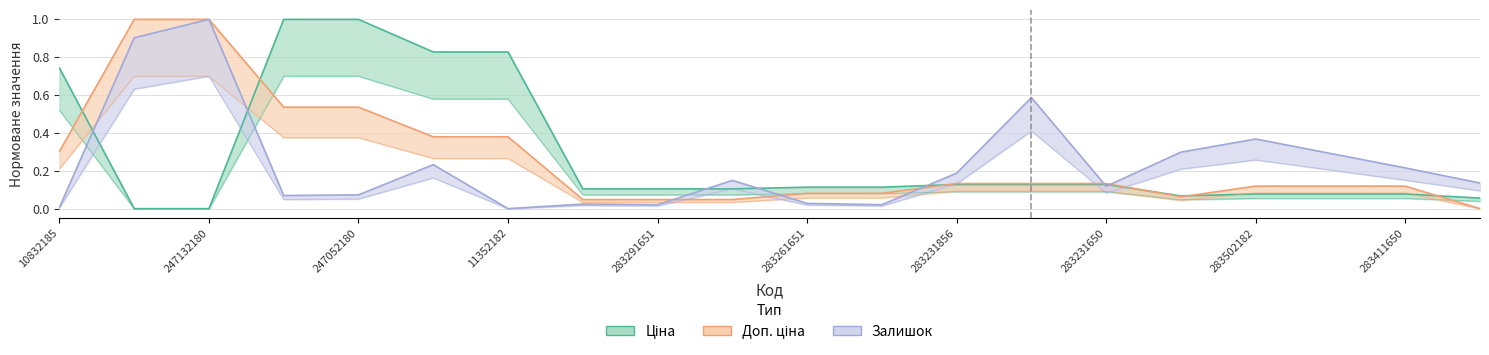

What is the sum of the Доп. ціна values at 283291650 and 283411650?

0.1